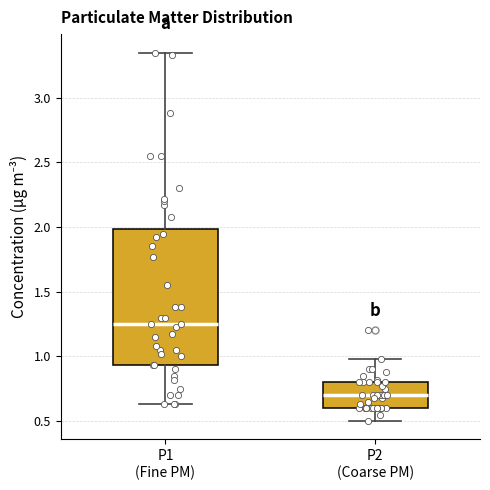

Reading left to right, transcribe this box plot: for each box, give where its median line is, the range the box spans, and where its two whiskers end, as read against the y-axis. The values are not printed on the chart, so give them approximately, as read against the axis.

P1 (Fine PM): median 1.25, box 0.95 to 2.00, whiskers 0.65 to 3.35
P2 (Coarse PM): median 0.70, box 0.60 to 0.80, whiskers 0.50 to 1.00